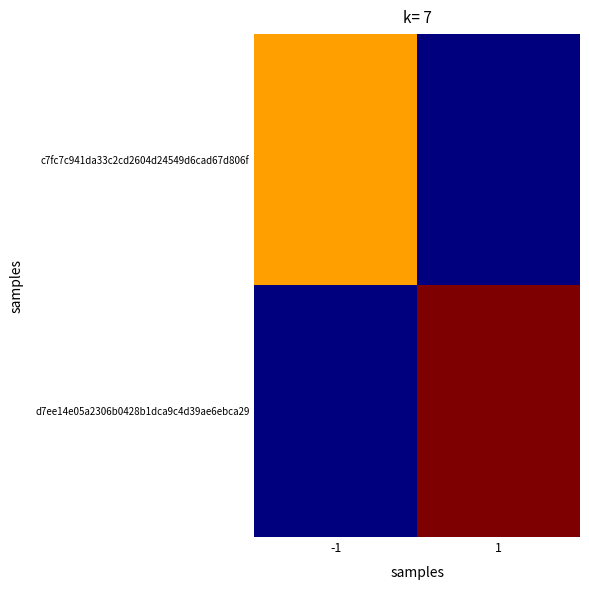

Which series has the largest total across all categories?

d7ee14e05a2306b0428b1dca9c4d39ae6ebca29